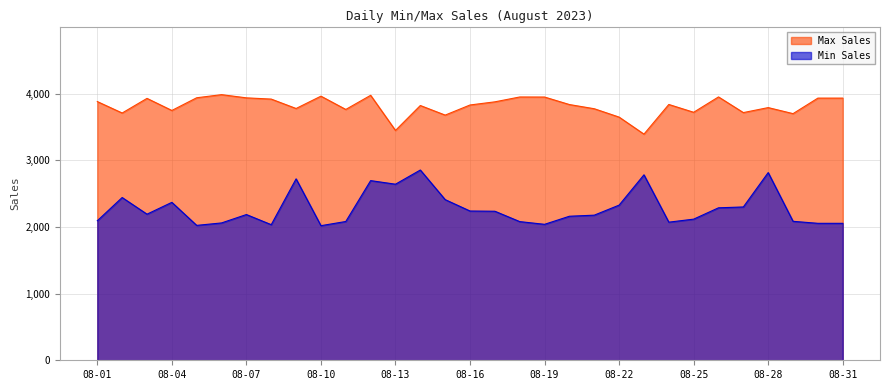

At which category is the sum across all series the highest?

08-14